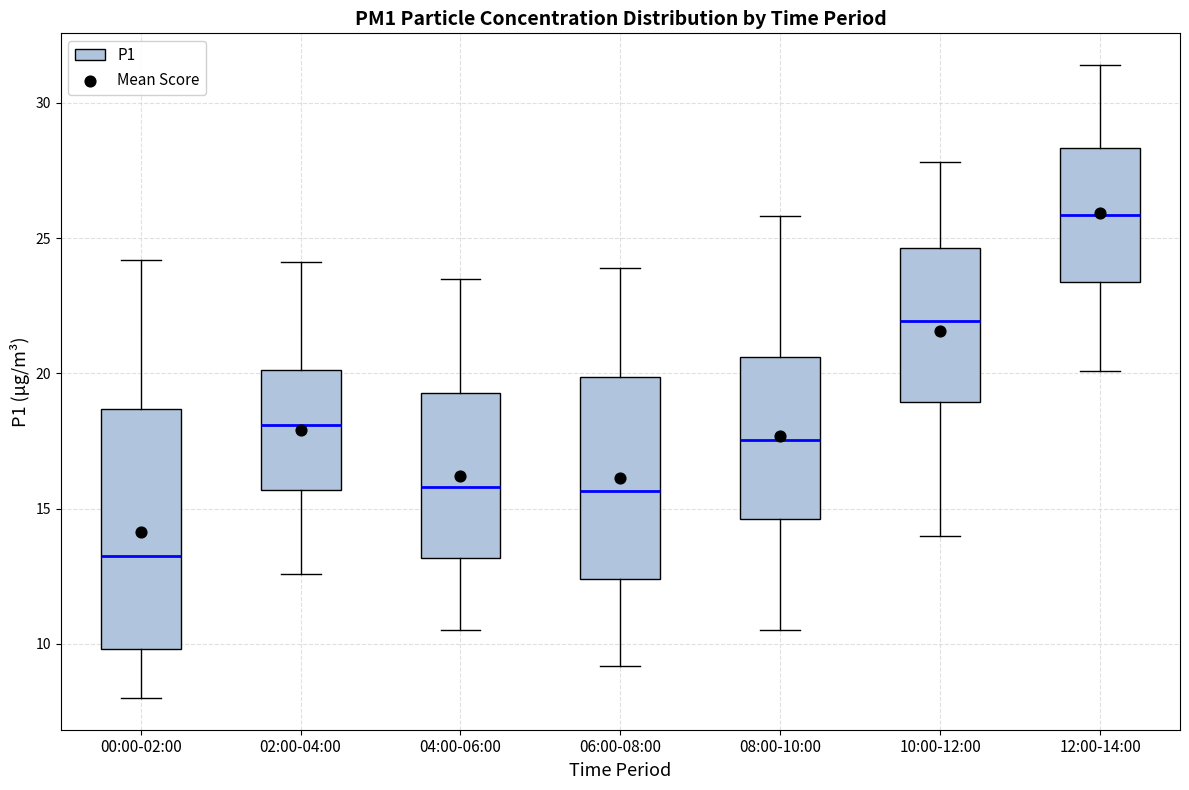

Comparing the boxes themselves (not the whiskers), which one is the tallest?

00:00-02:00